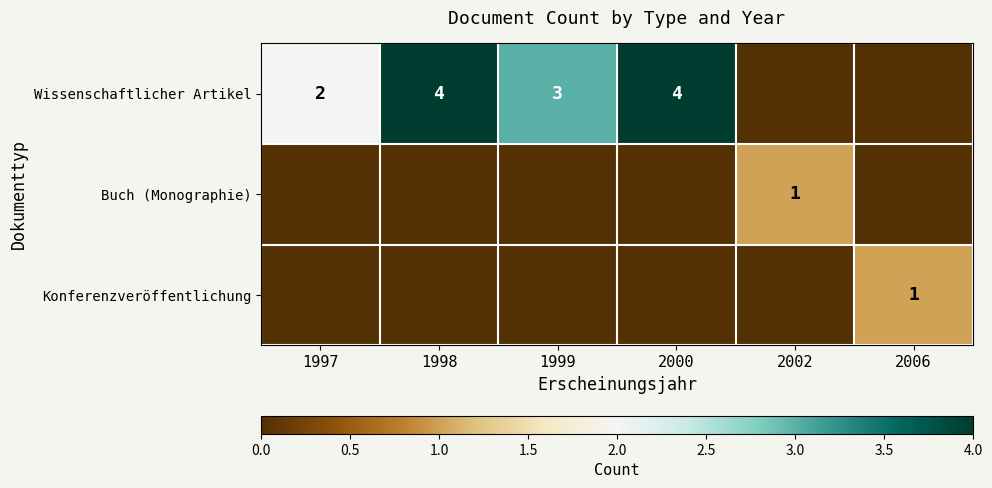

The Wissenschaftlicher Artikel series shows 6 at 1998. True or false?

False